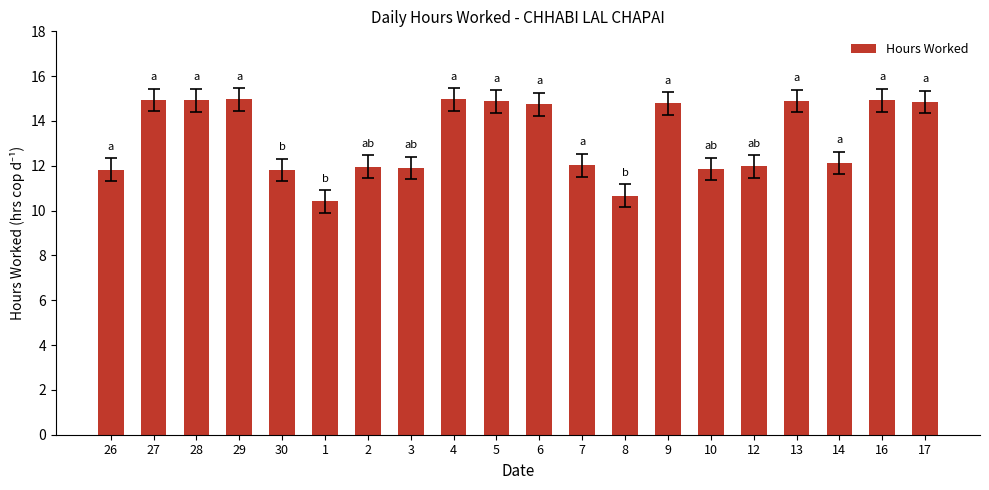

At which label does the data first exceed 14?

27